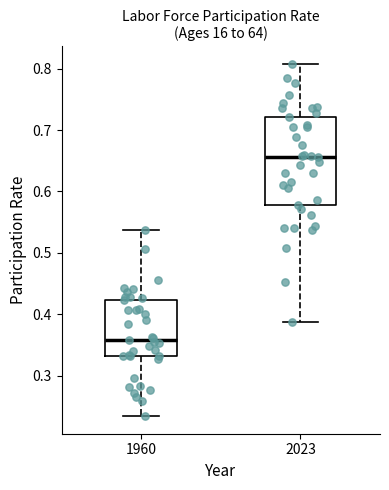

Which box has the highest median line?

2023